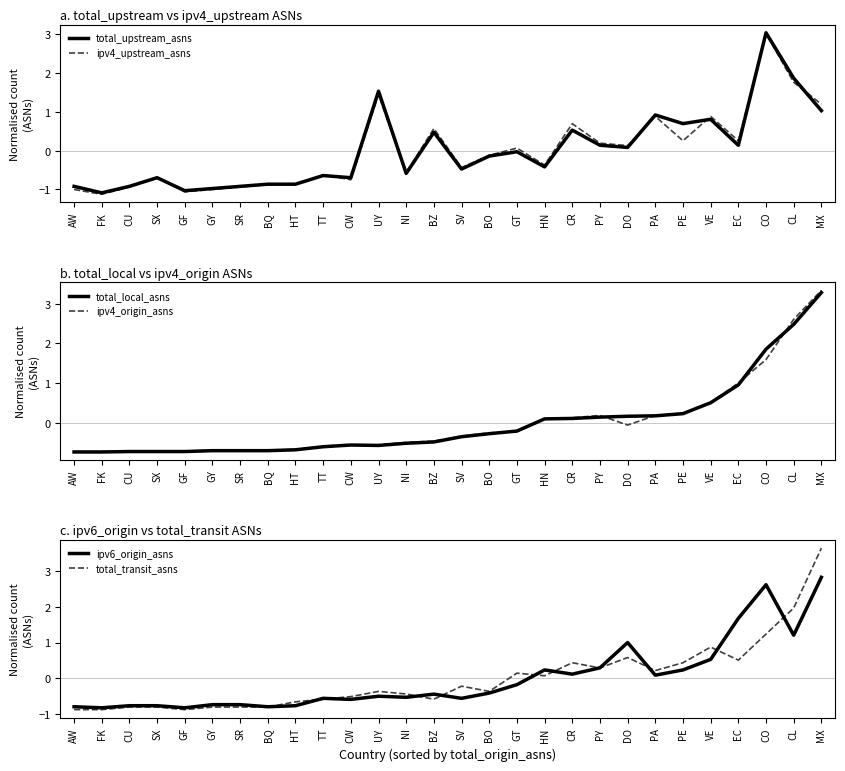

What is the approximate value of ipv4_origin_asns at CU?

-0.7